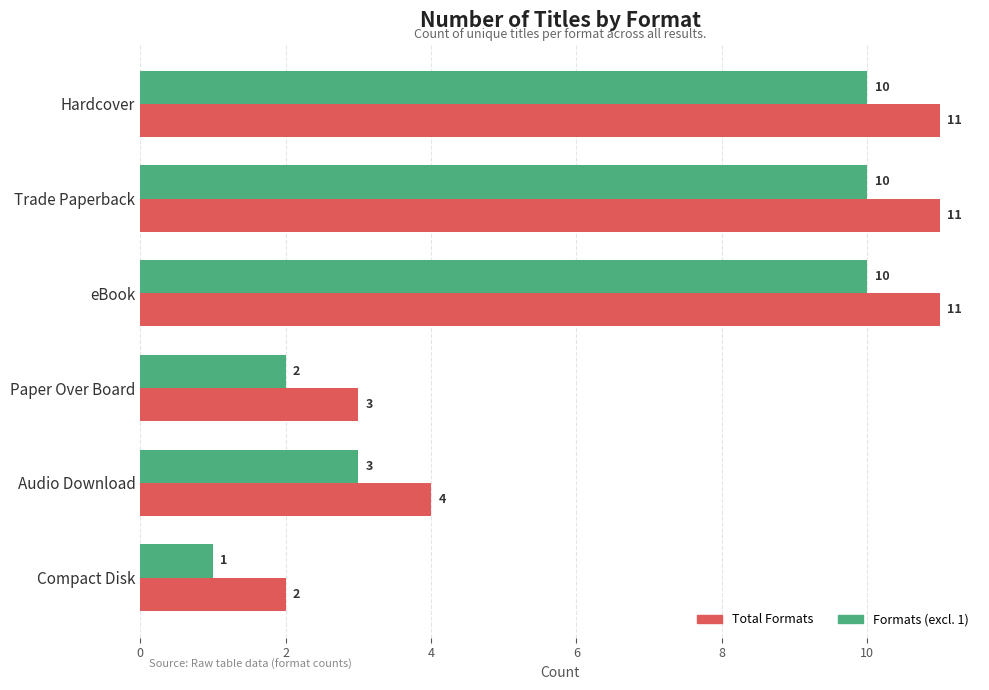

What is the total value across all series at Trade Paperback?

21